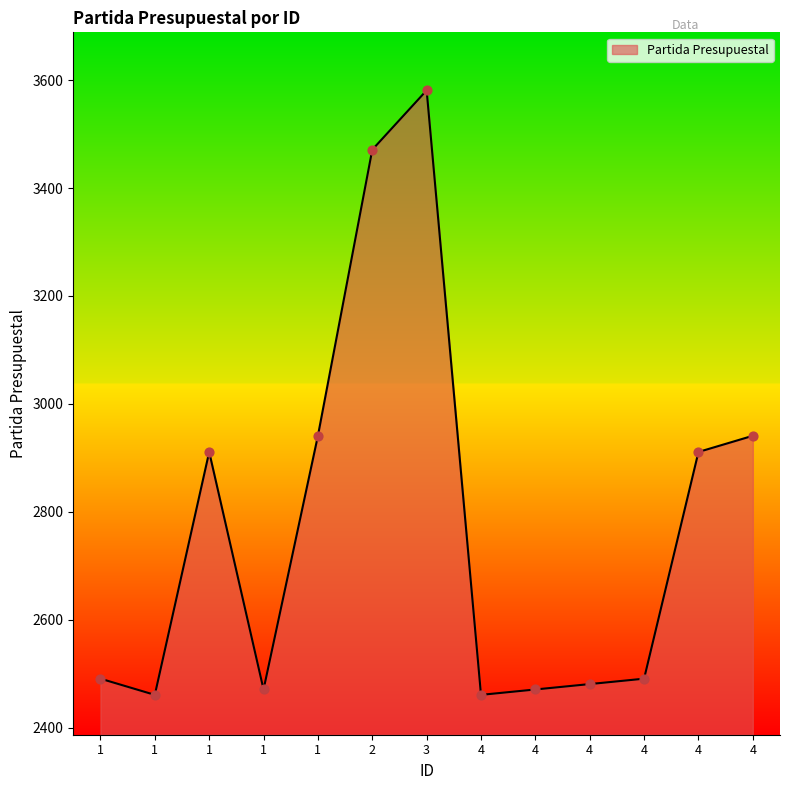

Between 4 and 4, which is larger?

4